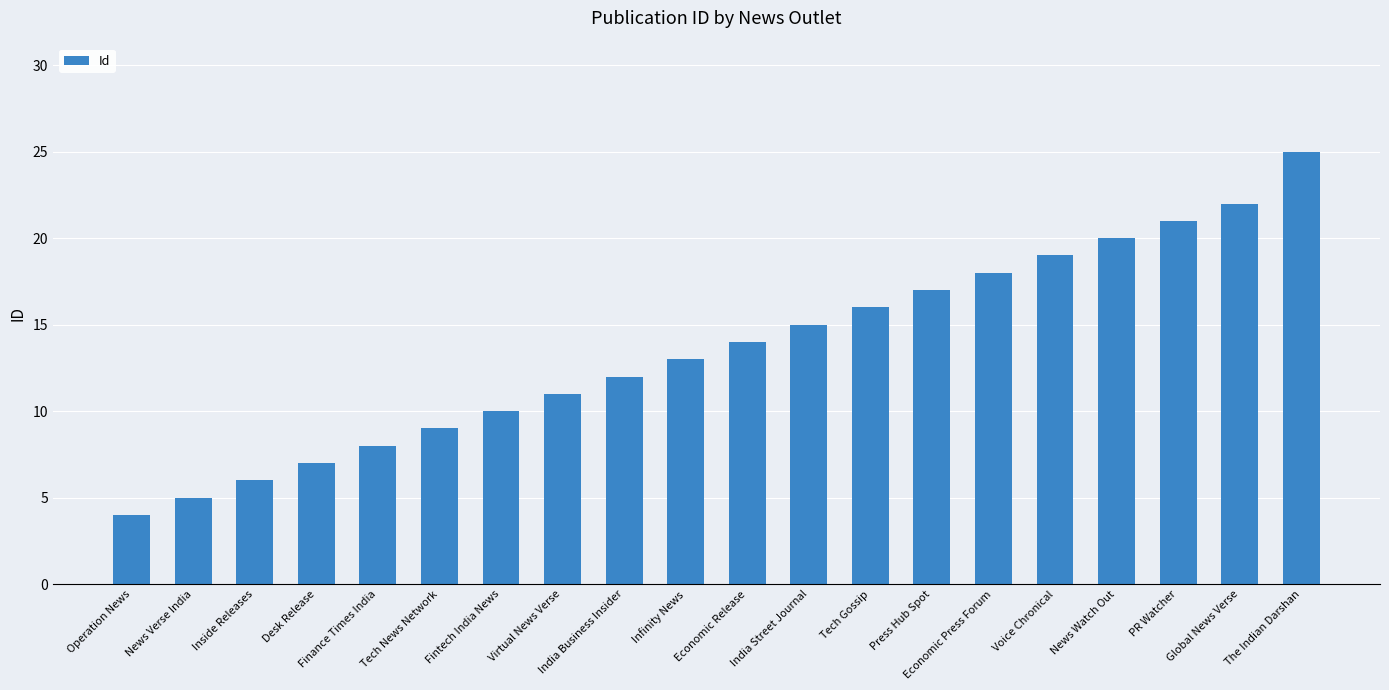

What is the label of the 12th bar from the left?

India Street Journal